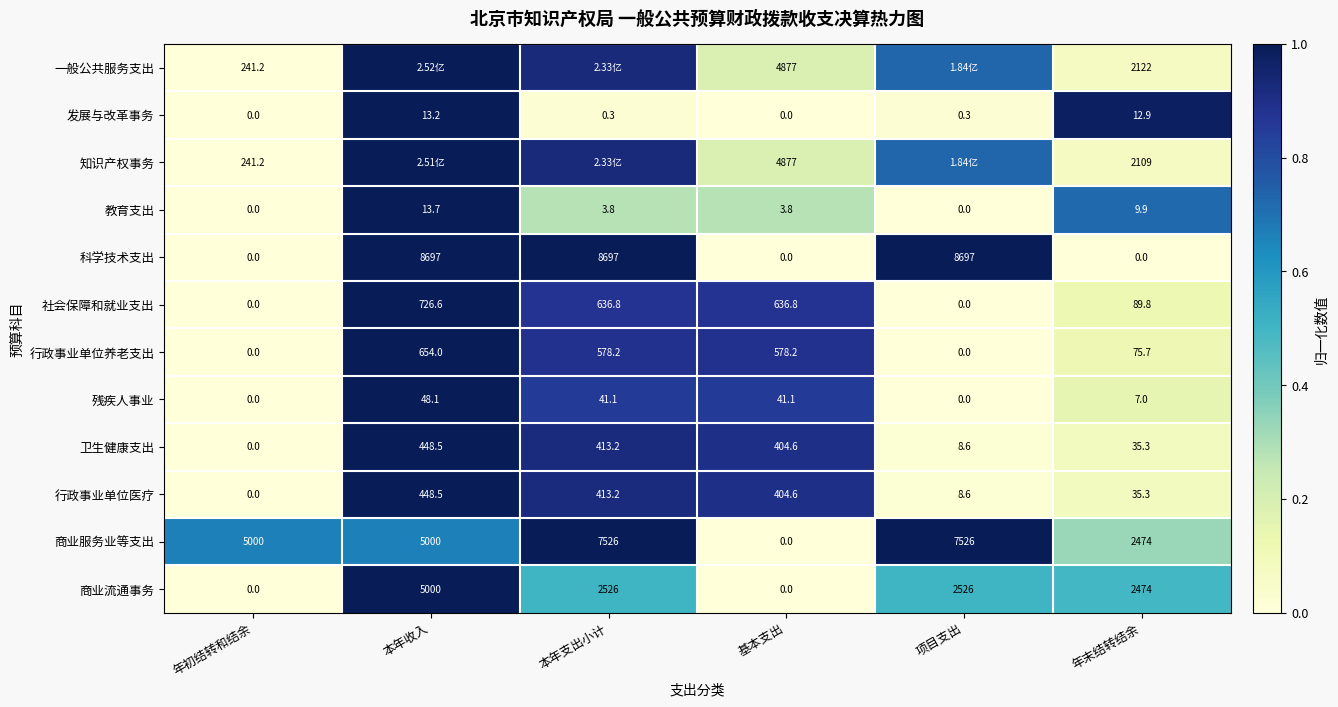

The value of 残疾人事业 at 本年收入 is 1.7. True or false?

False